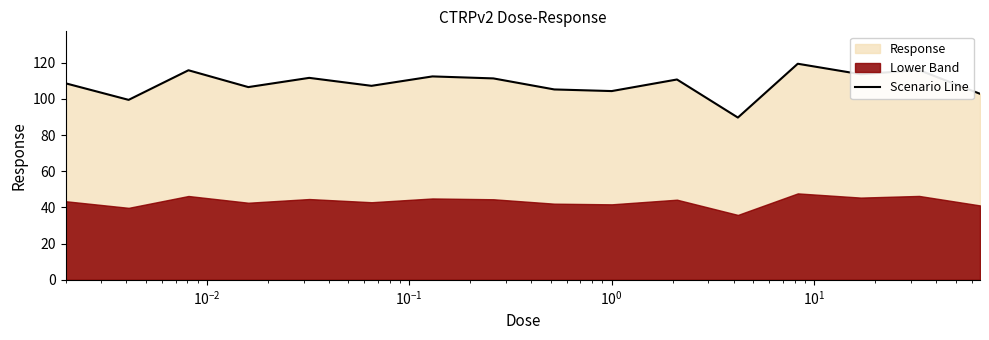

What is the greatest value displayed?

119.4